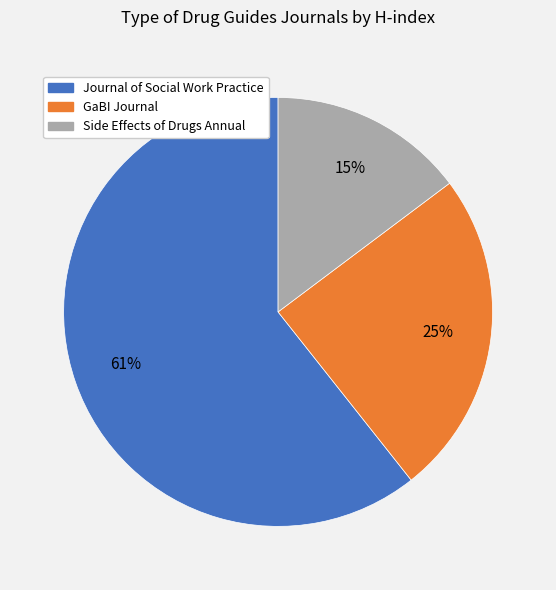

Rank the categories by value from lowest to highest.

Side Effects of Drugs Annual, GaBI Journal, Journal of Social Work Practice